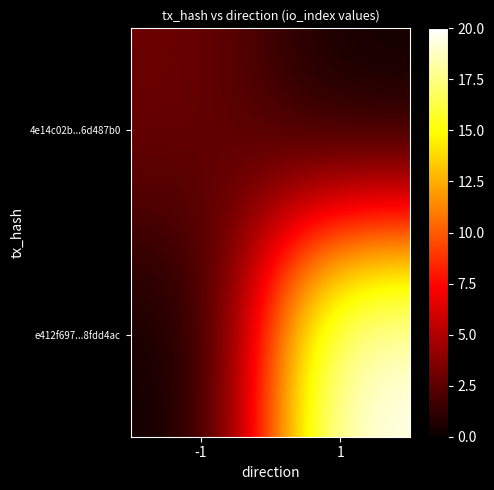

Between 1 and -1, which is larger?

-1